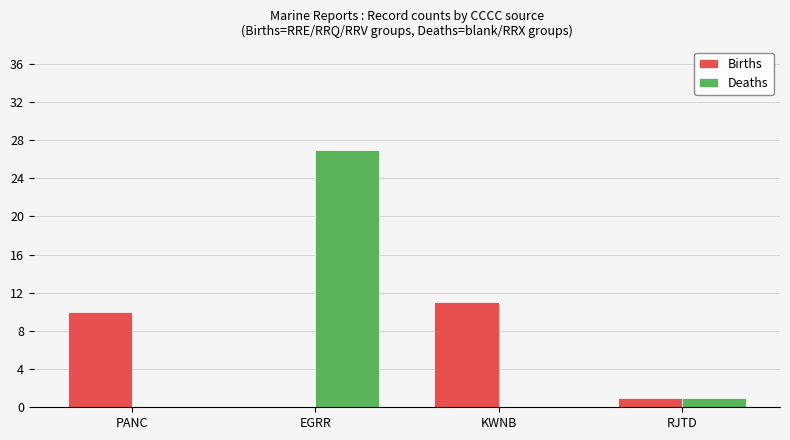

Between PANC and RJTD, which series saw the biggest shift?

Births